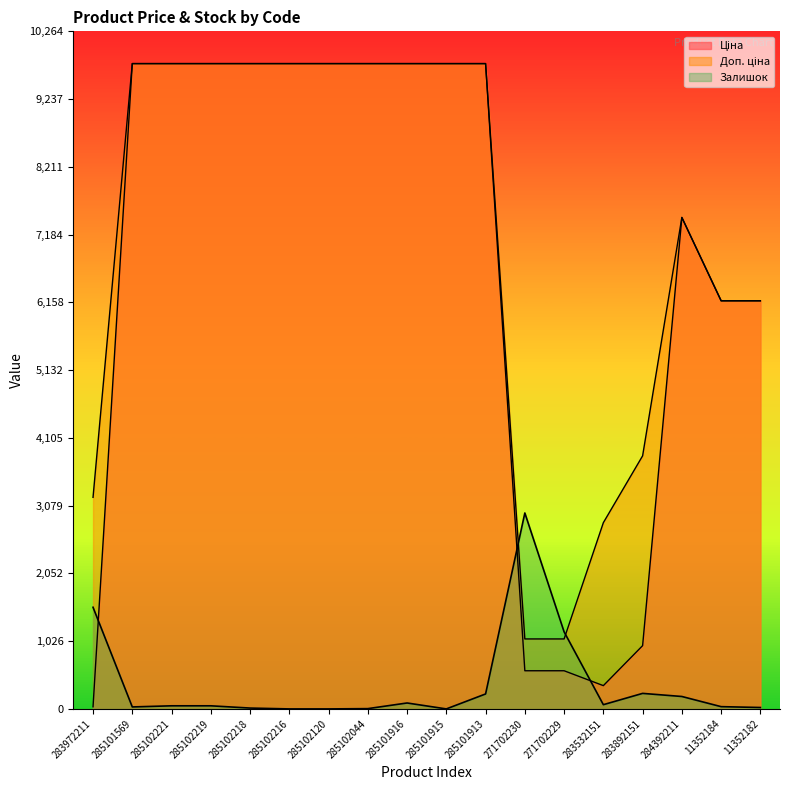

True or false: Ціна and Доп. ціна cross at least once.

False